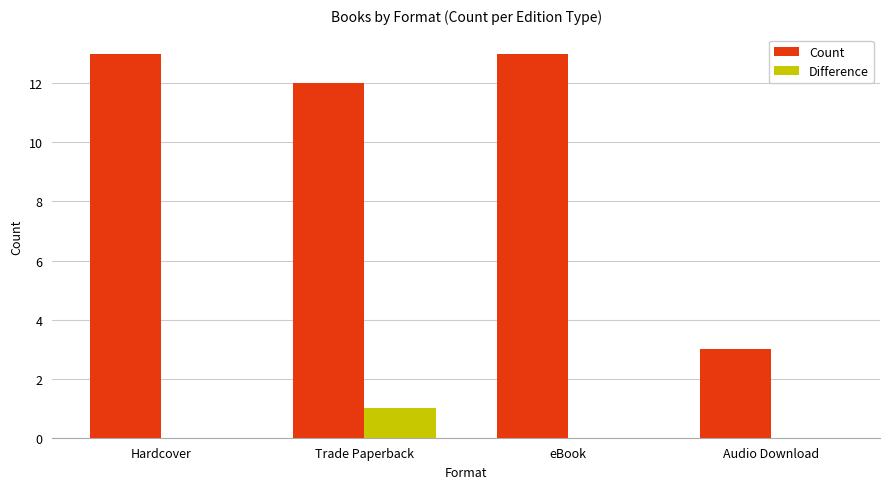

True or false: Difference has a value of 1 at Trade Paperback.

True